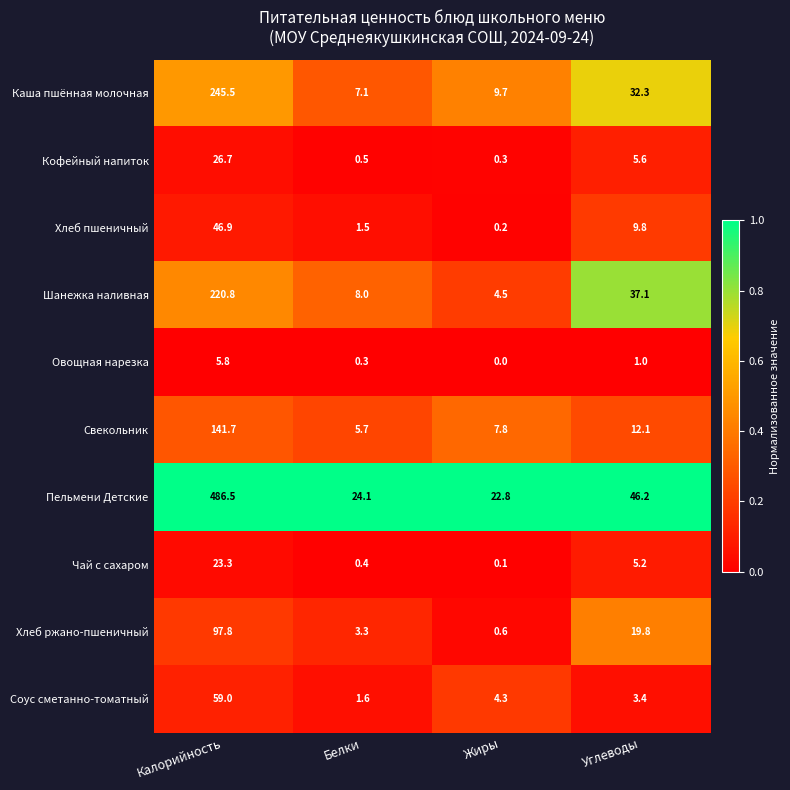

Between Калорийность and Белки, which series saw the biggest shift?

Пельмени Детские